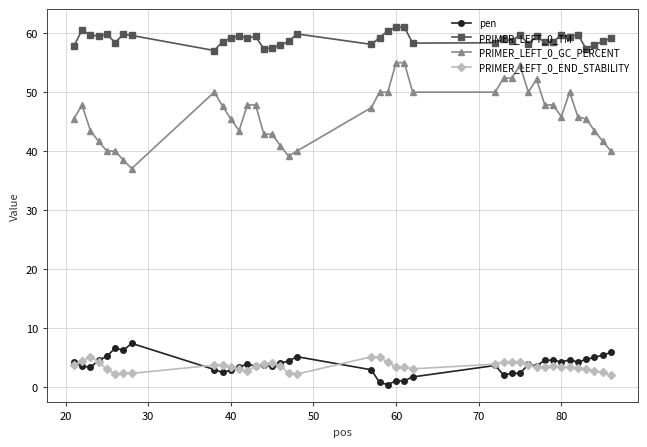

Which series has the widest spread of values?

PRIMER_LEFT_0_GC_PERCENT